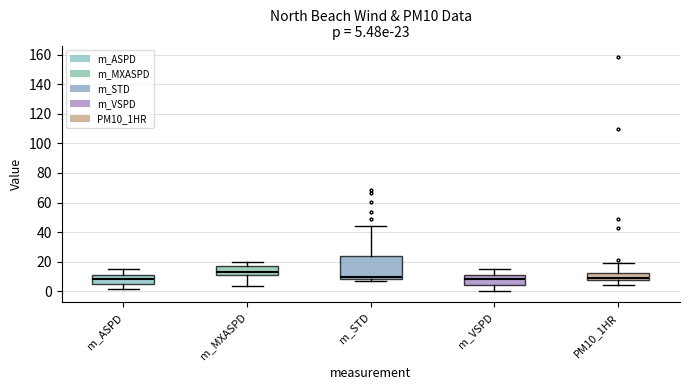

Which box is the tallest, from its lower edge to its upper edge?

m_STD